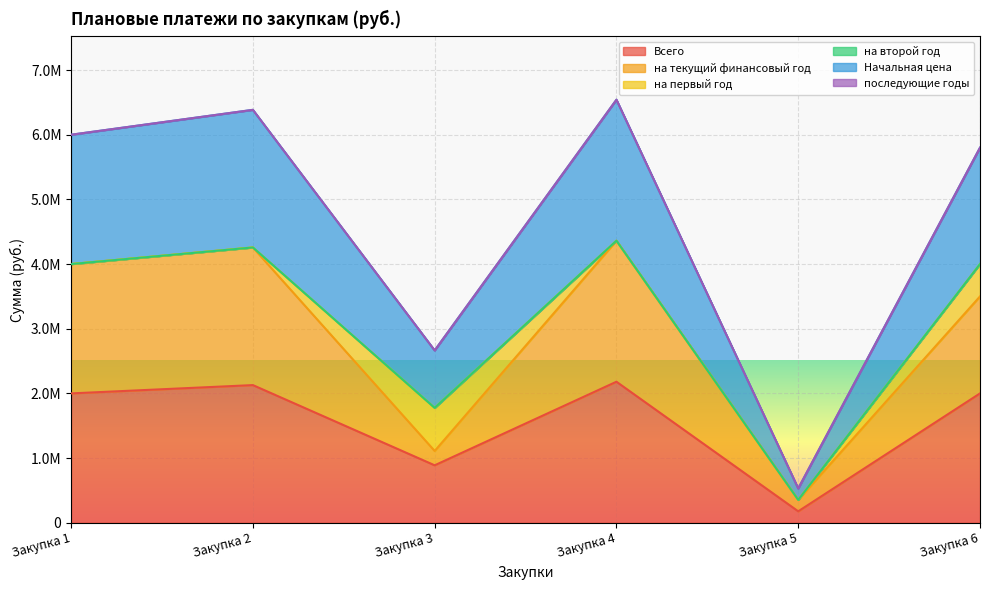

Which series has the largest total across all categories?

Начальная цена